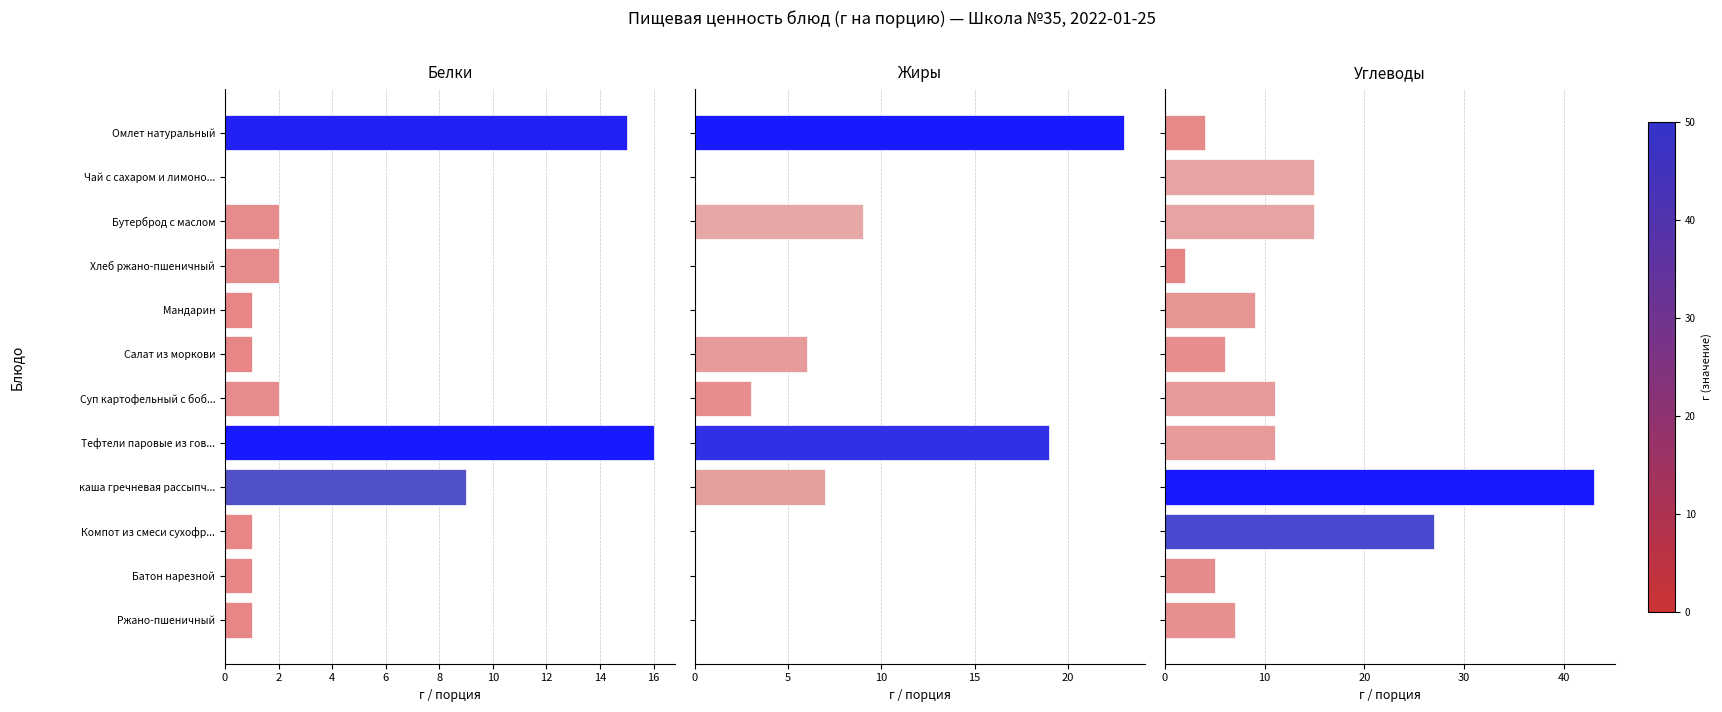

Is it true that Белки equals 8 at Тефтели паровые из гов...?

False